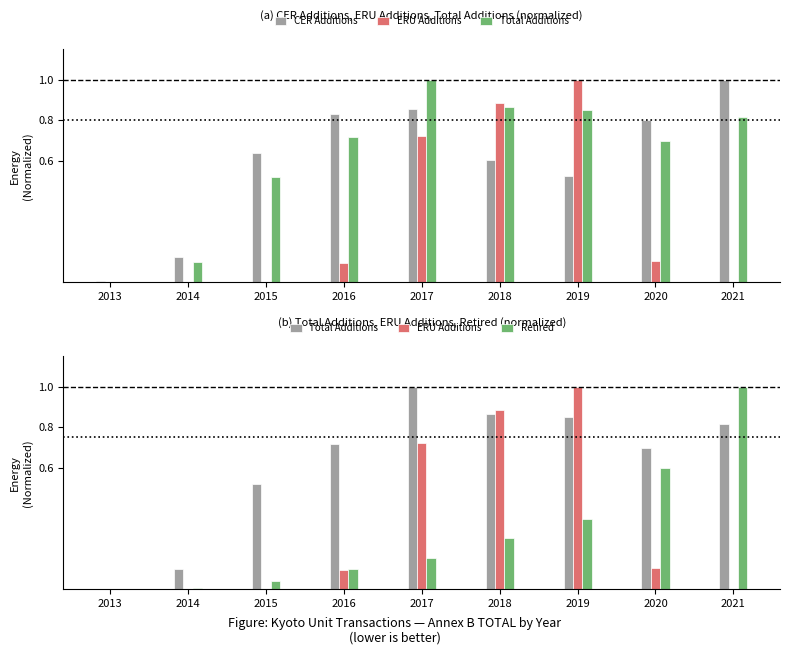

Does the chart contain stacked bars?

No